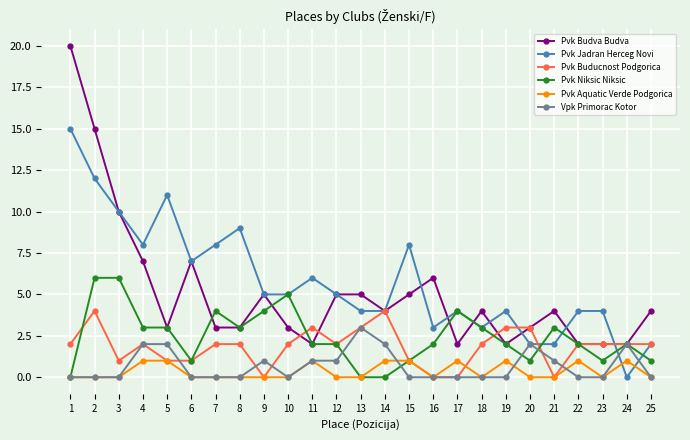

Is the value of Pvk Jadran Herceg Novi at 9 greater than the value of Pvk Budva Budva at 5?

Yes